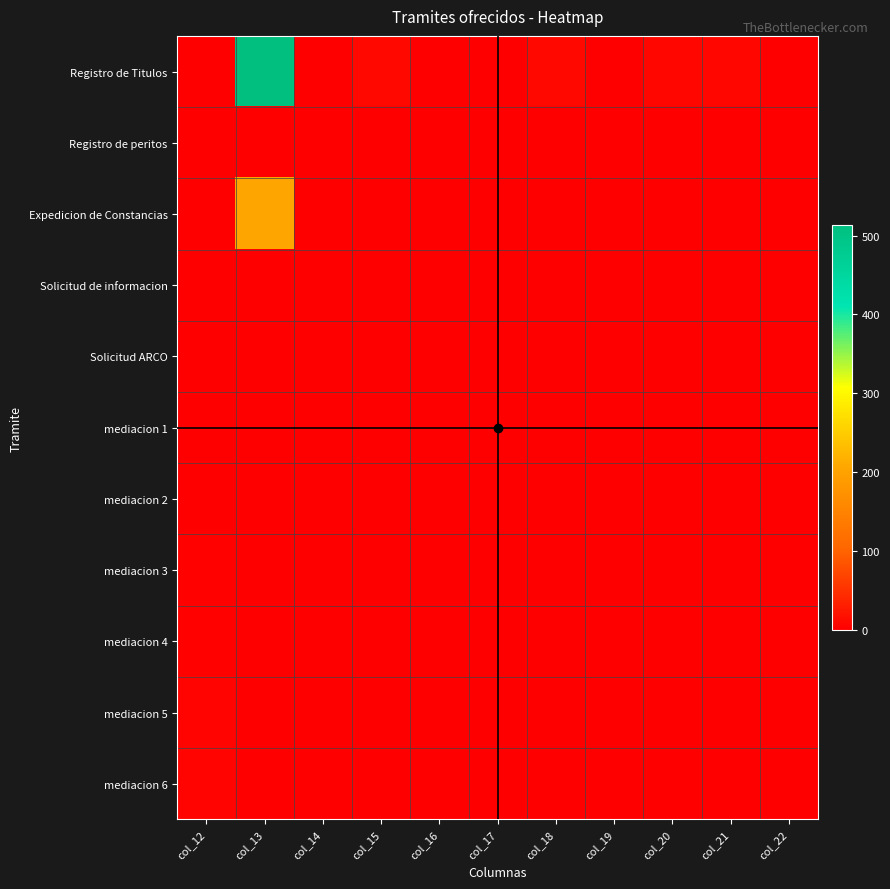

Reading right to left, list all the values displayed in this chart.

Registro de Titulos: col_22=2	col_21=7	col_20=7	col_19=2	col_18=10	col_17=2	col_16=2	col_15=10	col_14=2	col_13=513	col_12=1
Registro de peritos: col_22=0	col_21=0	col_20=1	col_19=0	col_18=1	col_17=1	col_16=0	col_15=0	col_14=0	col_13=0	col_12=1
Expedicion de Constancias: col_22=1	col_21=0	col_20=0	col_19=0	col_18=1	col_17=1	col_16=1	col_15=2	col_14=2	col_13=205	col_12=1
Solicitud de informacion: col_22=1	col_21=0	col_20=0	col_19=1	col_18=0	col_17=1	col_16=1	col_15=0	col_14=0	col_13=0	col_12=1
Solicitud ARCO: col_22=1	col_21=0	col_20=0	col_19=1	col_18=0	col_17=1	col_16=1	col_15=0	col_14=0	col_13=0	col_12=1
mediacion 1: col_22=0	col_21=0	col_20=0	col_19=1	col_18=0	col_17=1	col_16=1	col_15=0	col_14=1	col_13=0	col_12=1
mediacion 2: col_22=0	col_21=0	col_20=0	col_19=1	col_18=0	col_17=1	col_16=1	col_15=0	col_14=1	col_13=0	col_12=2
mediacion 3: col_22=0	col_21=0	col_20=0	col_19=1	col_18=0	col_17=1	col_16=1	col_15=0	col_14=1	col_13=0	col_12=3
mediacion 4: col_22=0	col_21=0	col_20=0	col_19=1	col_18=0	col_17=1	col_16=1	col_15=0	col_14=1	col_13=0	col_12=4
mediacion 5: col_22=0	col_21=0	col_20=0	col_19=1	col_18=0	col_17=1	col_16=1	col_15=0	col_14=1	col_13=0	col_12=5
mediacion 6: col_22=0	col_21=0	col_20=0	col_19=1	col_18=0	col_17=1	col_16=1	col_15=0	col_14=1	col_13=0	col_12=6